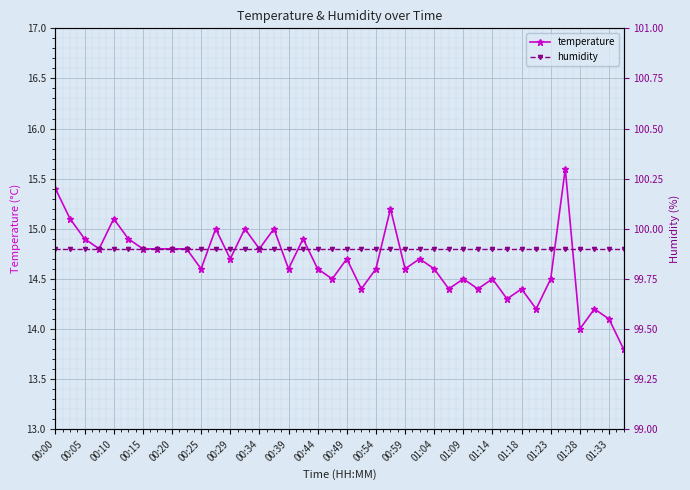

At which label does temperature first exceed 14?

00:00